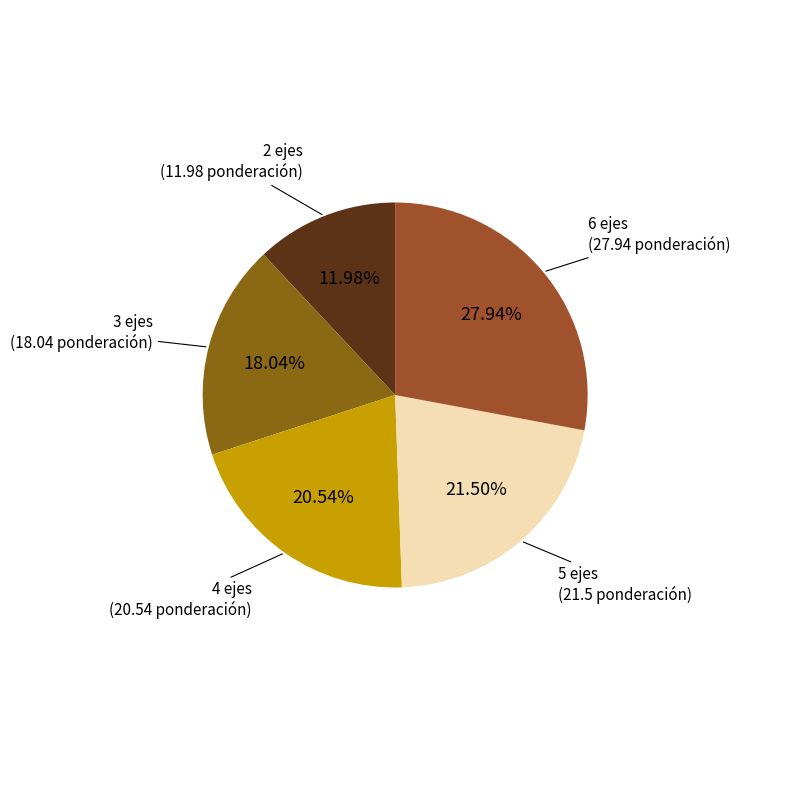

Which category has the biggest portion of the pie?

6 ejes